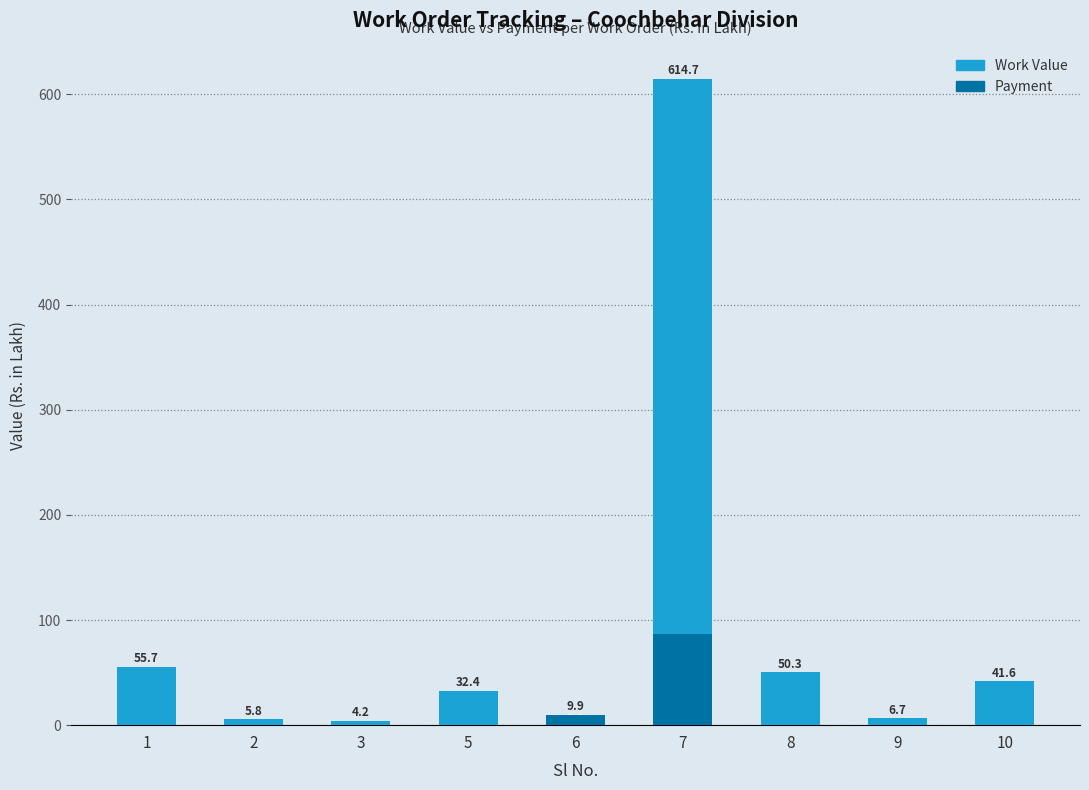

At which label does Payment reach its peak?

7